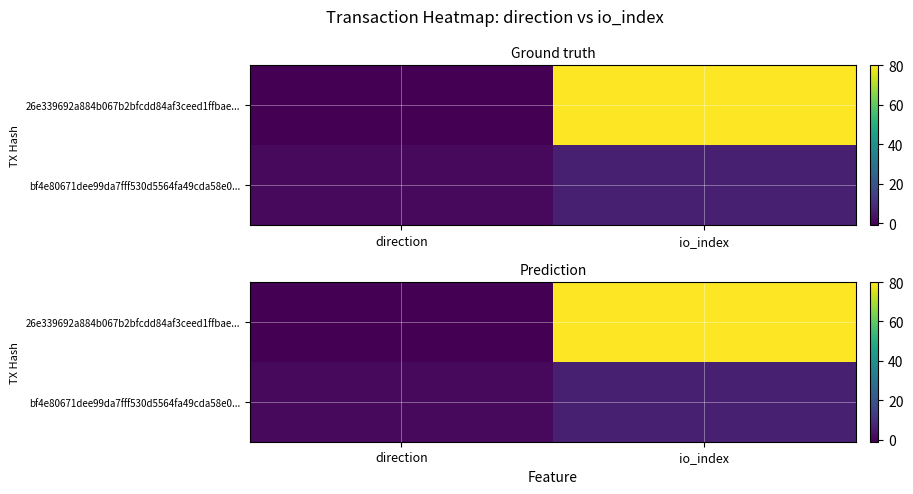

At which category is the sum across all series the highest?

io_index